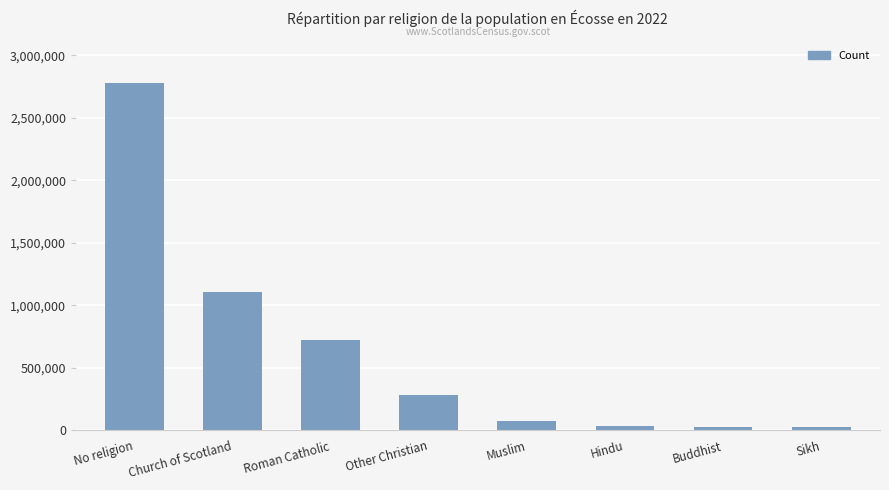

What is the greatest value displayed?

2780900